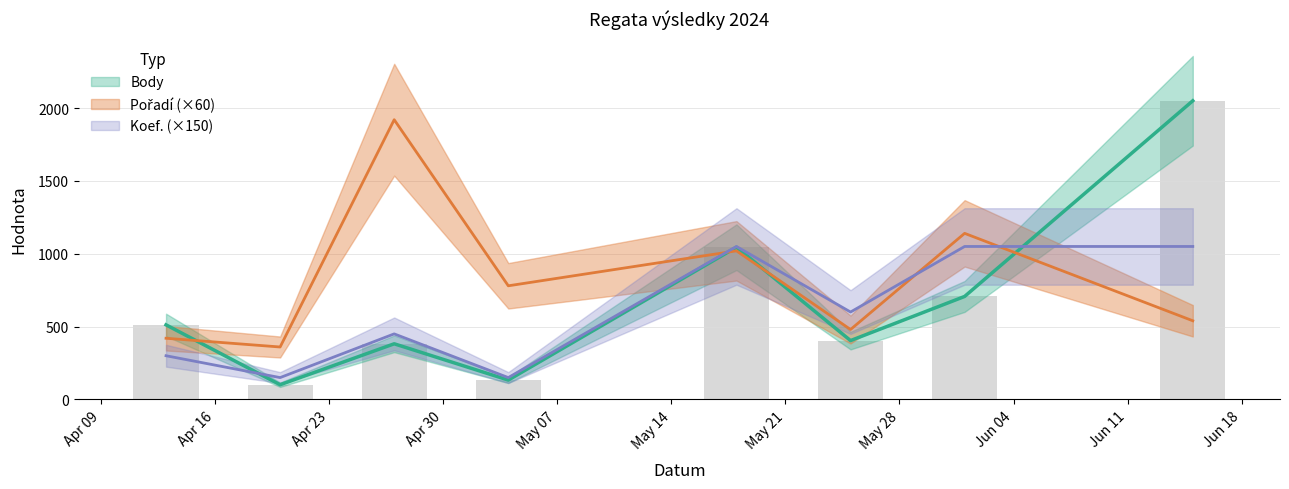

How many groups of bars are there?

8